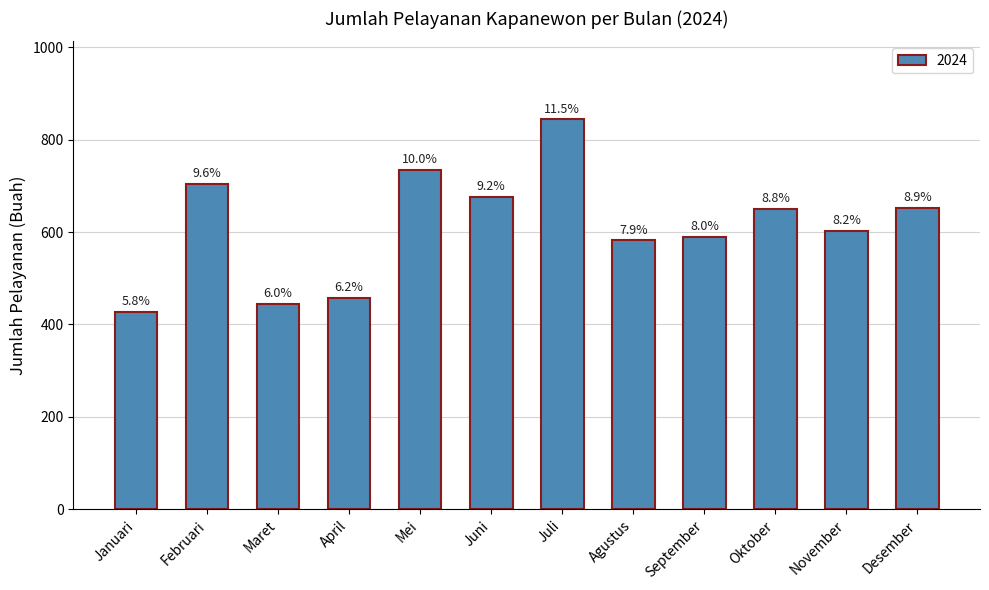

What is the minimum value shown in the chart?

428